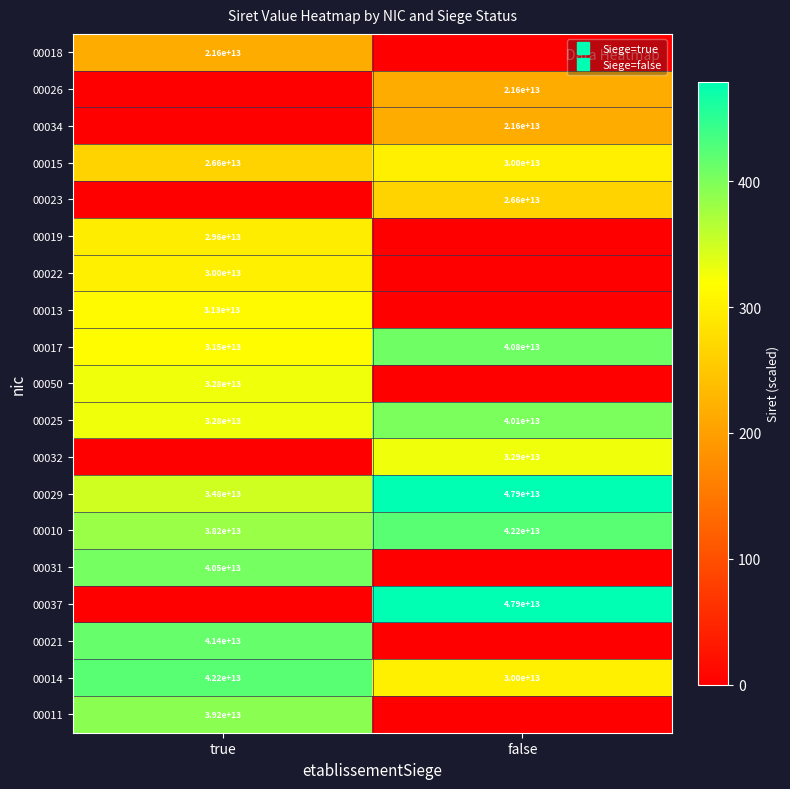

At how many categories does at least one series exceed 449?

1